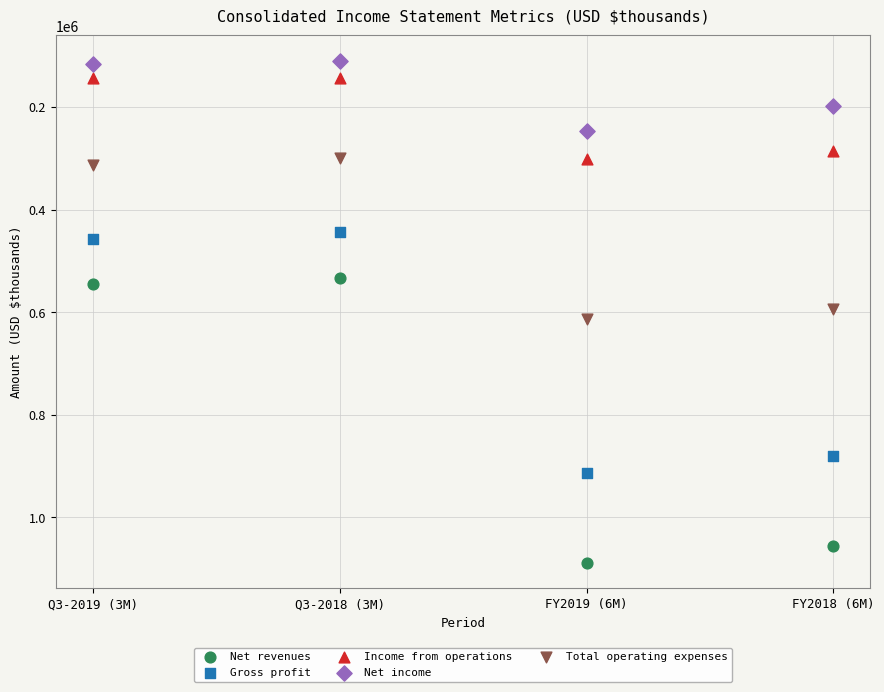

Across all data points, what is the range of Y values (max minus min)?

979029